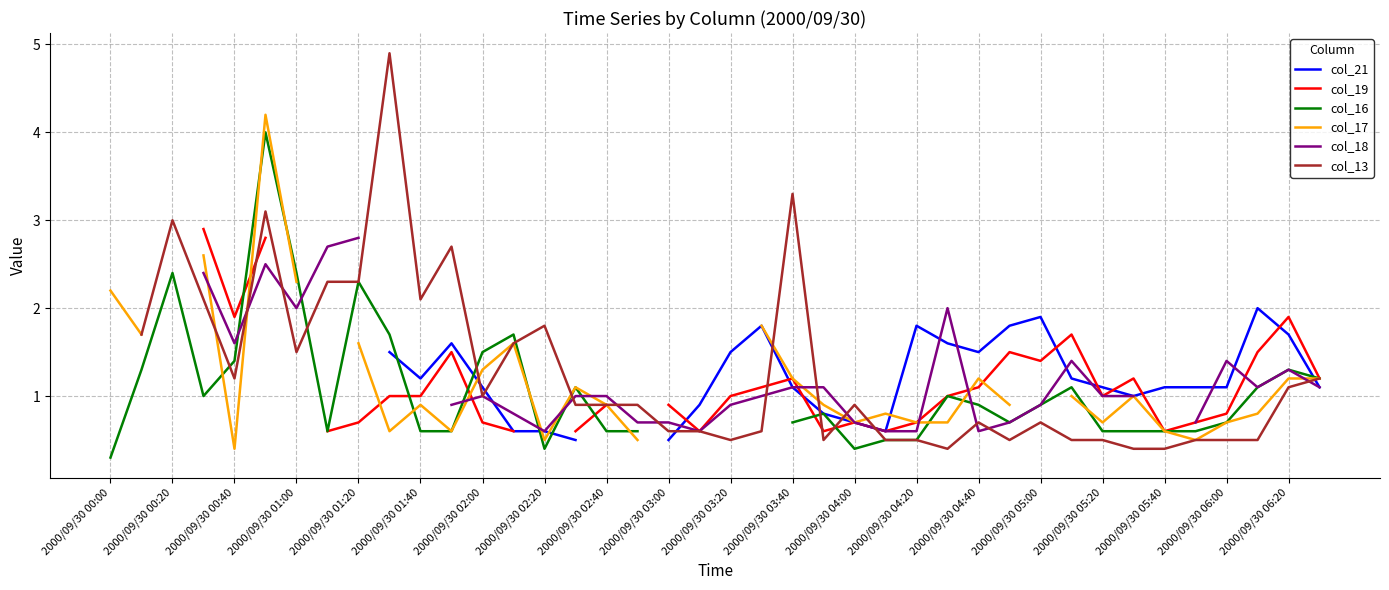

What is the label of the 13th point from the left?

2000/09/30 02:00